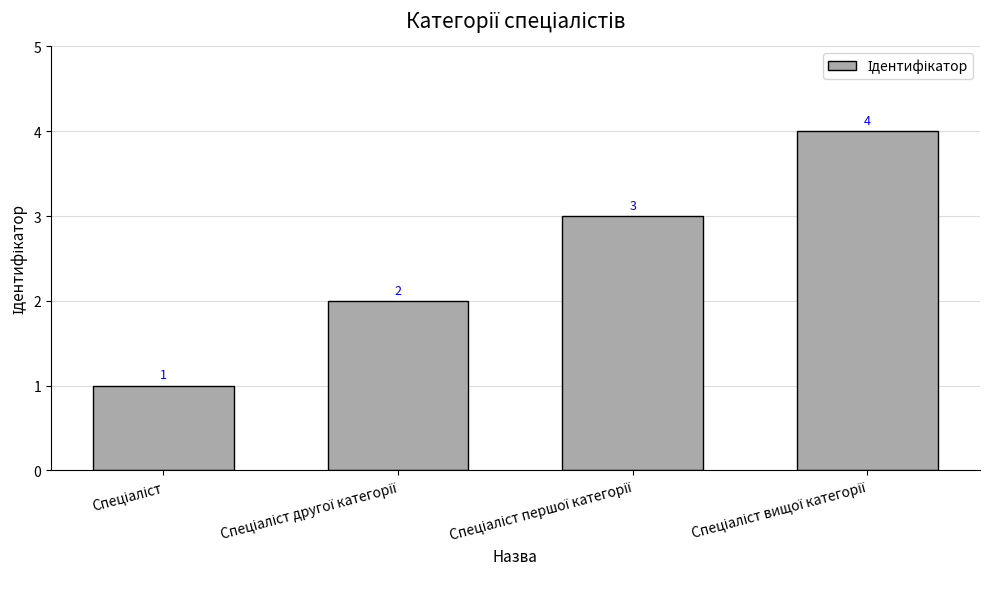

Reading right to left, list all the values displayed in this chart.

4	3	2	1